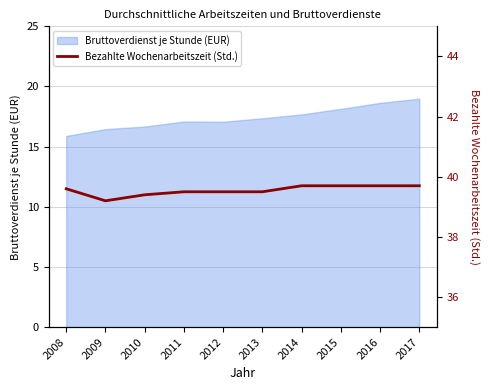

True or false: the data shows 55.1 at 2011.

False